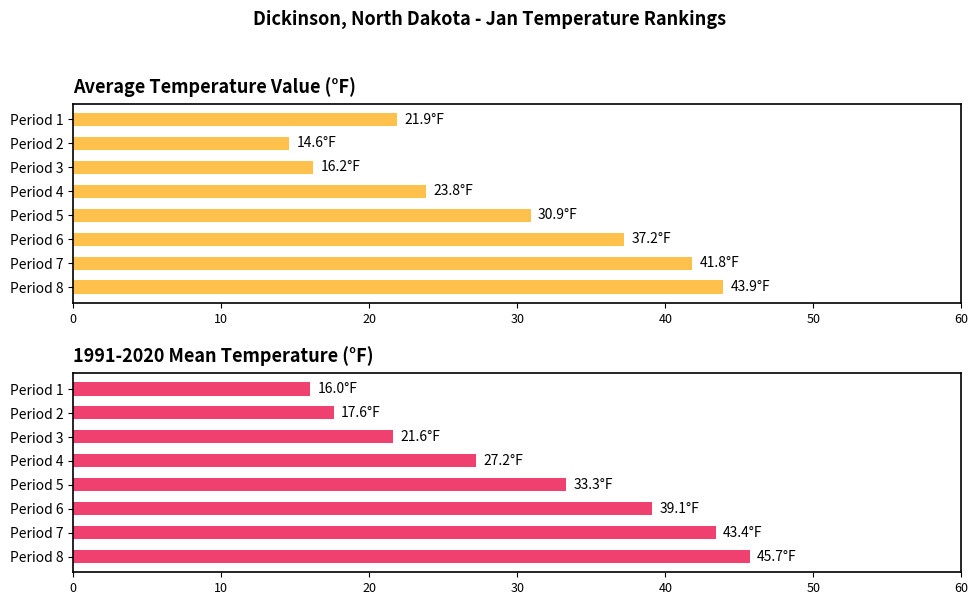

What position from the left is 0?

1